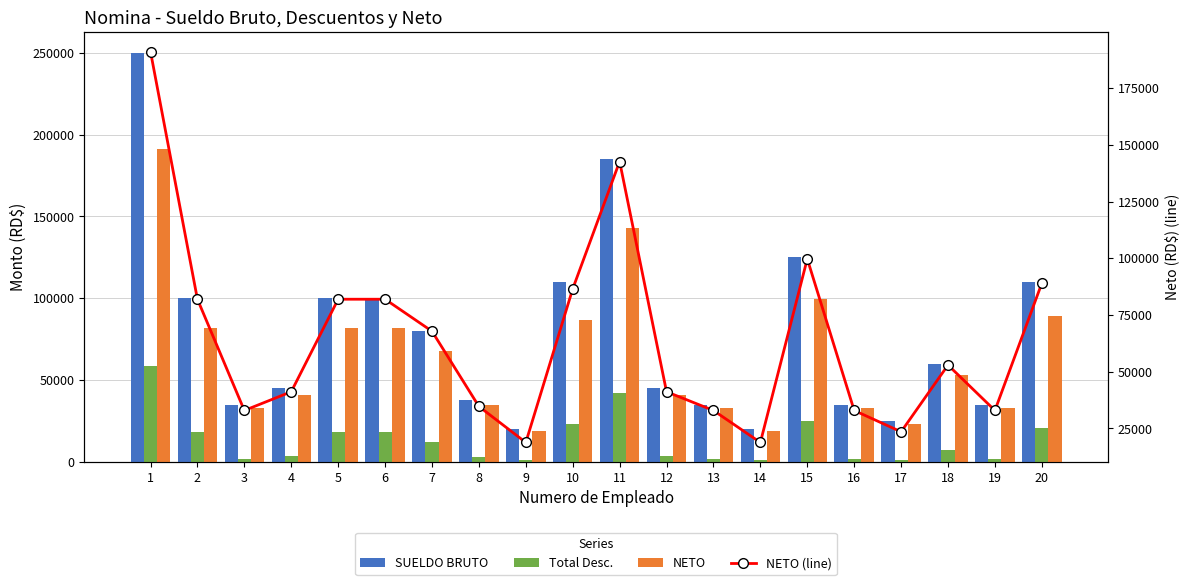

The NETO series shows 142686.7 at 11. True or false?

True